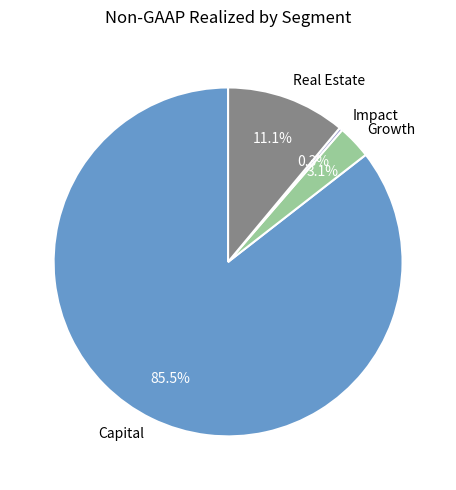

Rank the categories by value from lowest to highest.

Impact, Growth, Real Estate, Capital